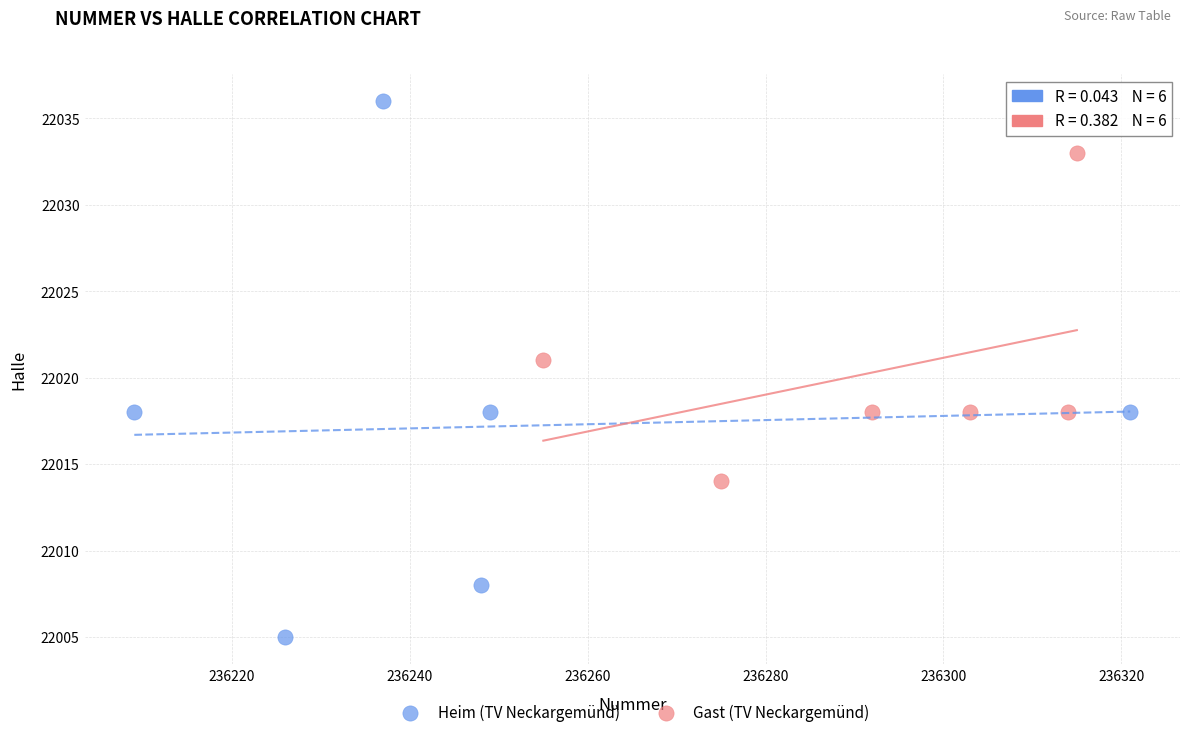

Which series contains the highest Y value?

Heim (TV Neckargemünd)